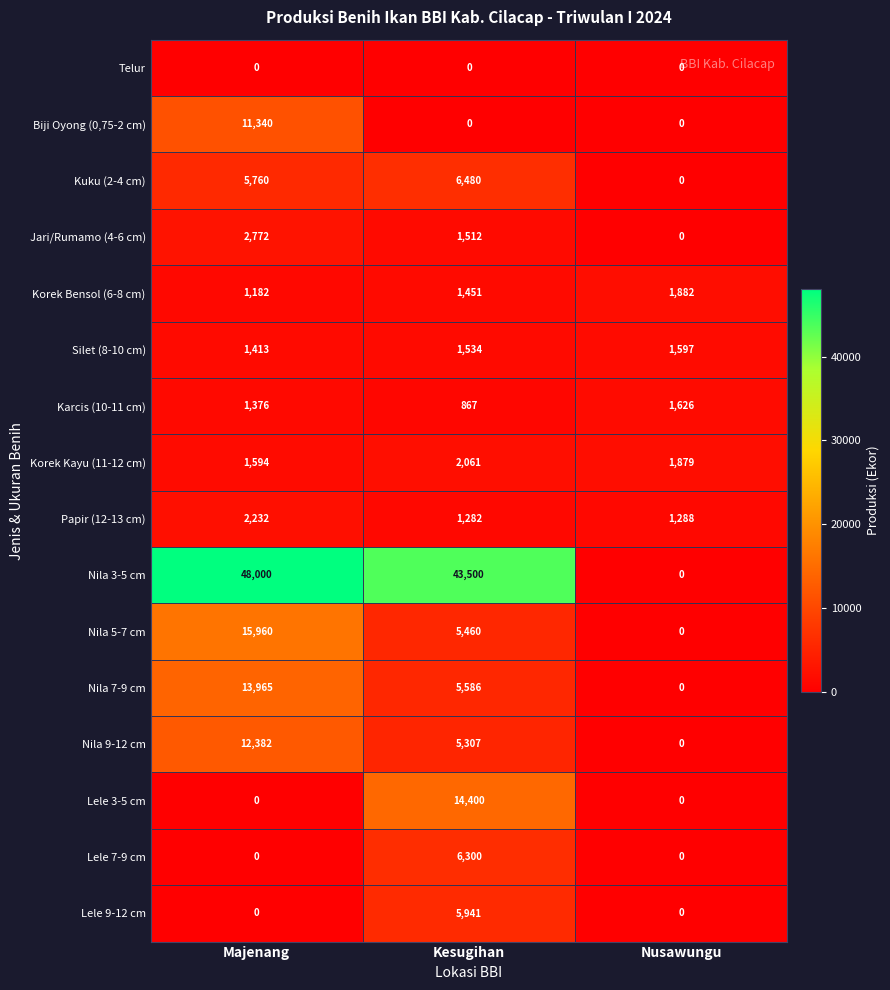

Which series changed the most between Kesugihan and Nusawungu?

Nila 3-5 cm